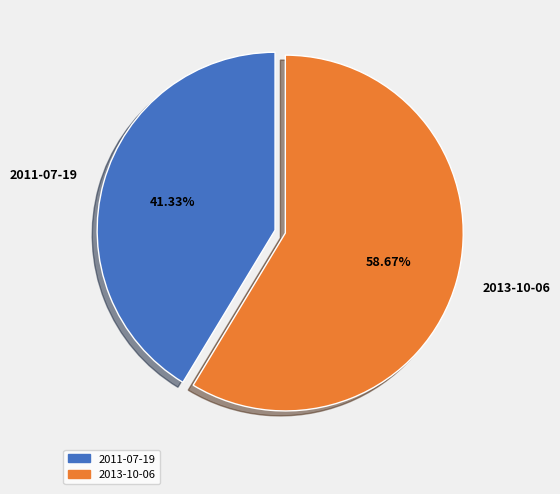

Is it true that 2013-10-06 is 59% of the pie?

True